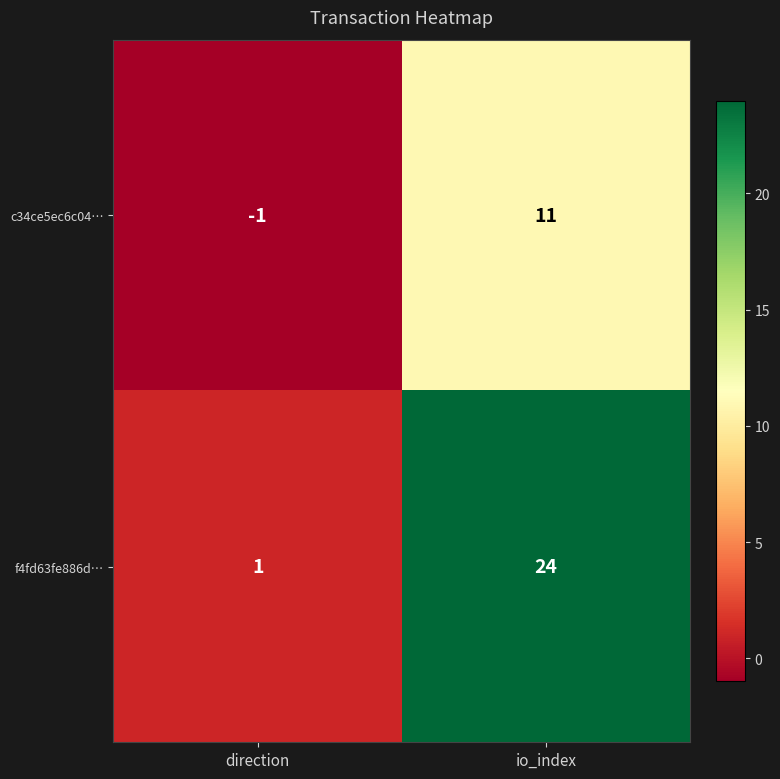

Which series has the widest spread of values?

f4fd63fe886d…